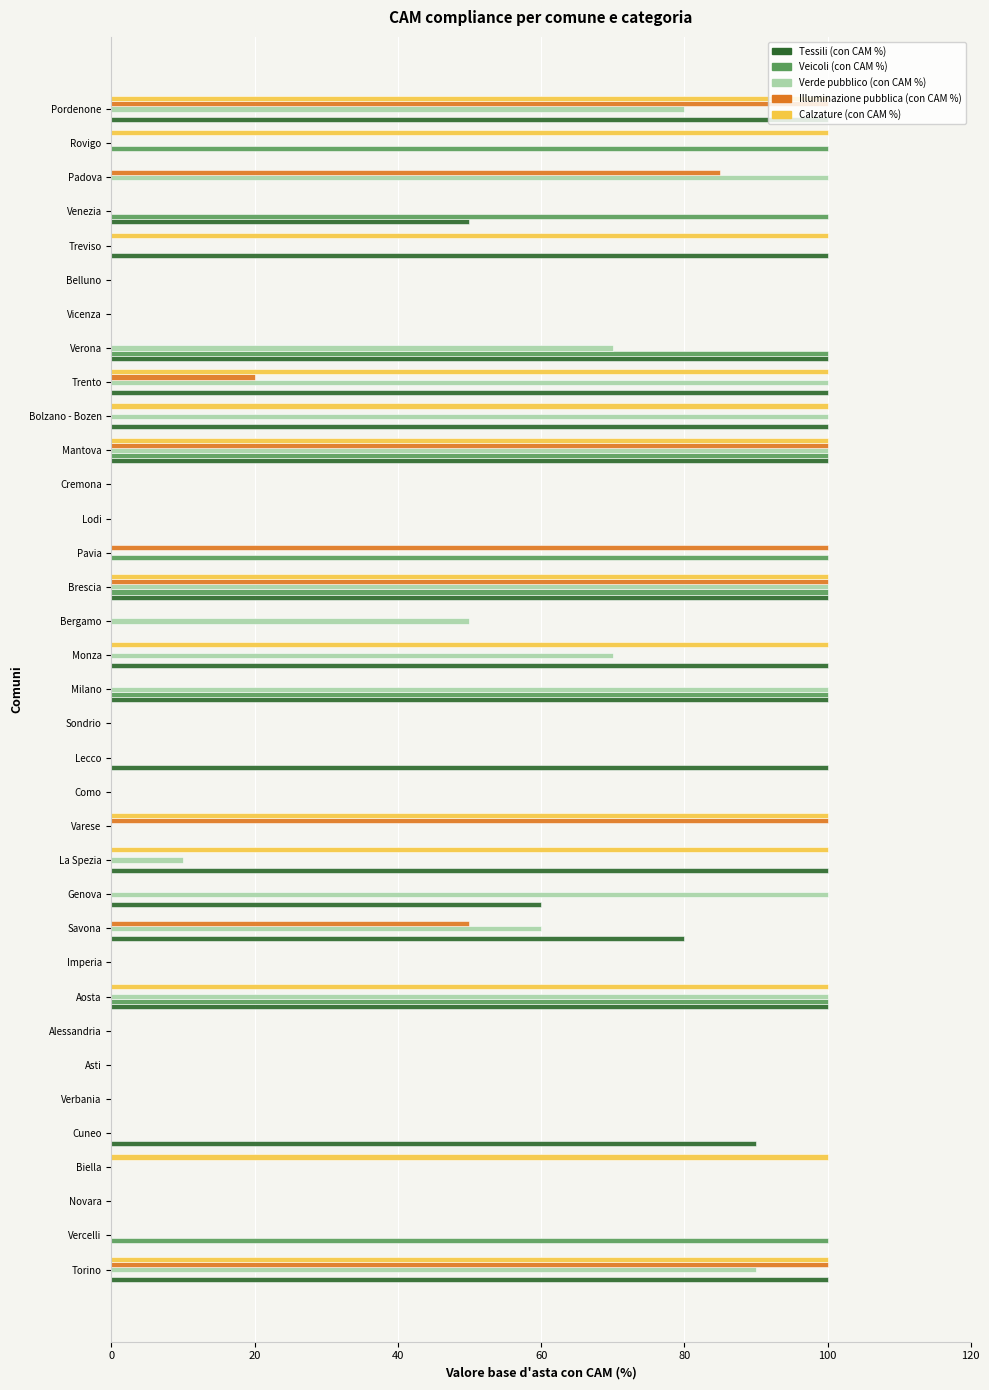

Is the value of Verde pubblico (con CAM %) at Brescia greater than the value of Veicoli (con CAM %) at Asti?

Yes